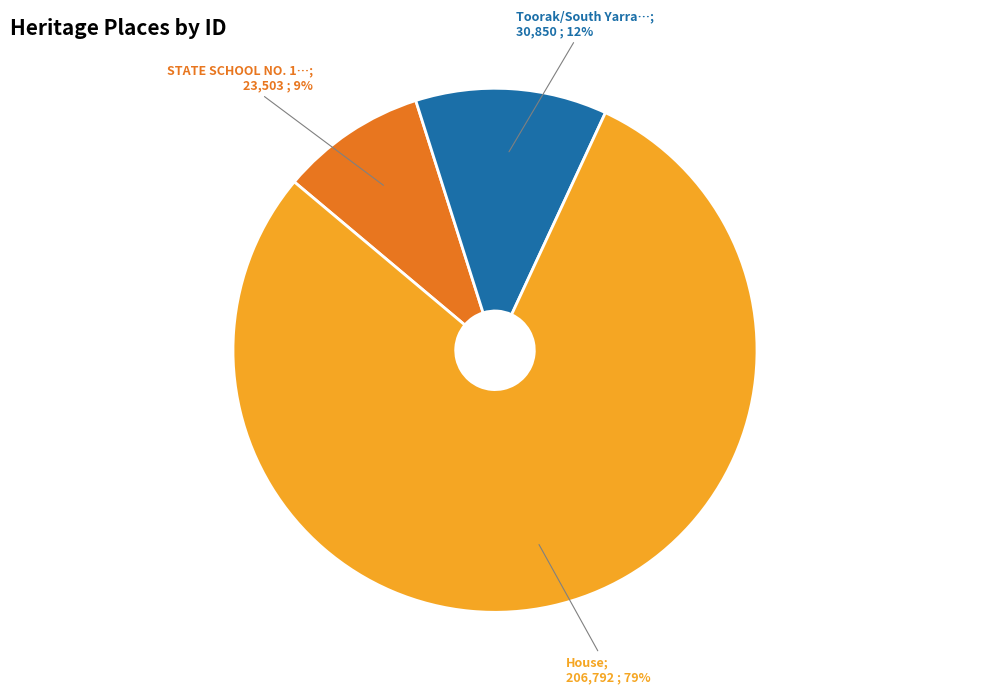

Is there a majority slice in this chart?

Yes